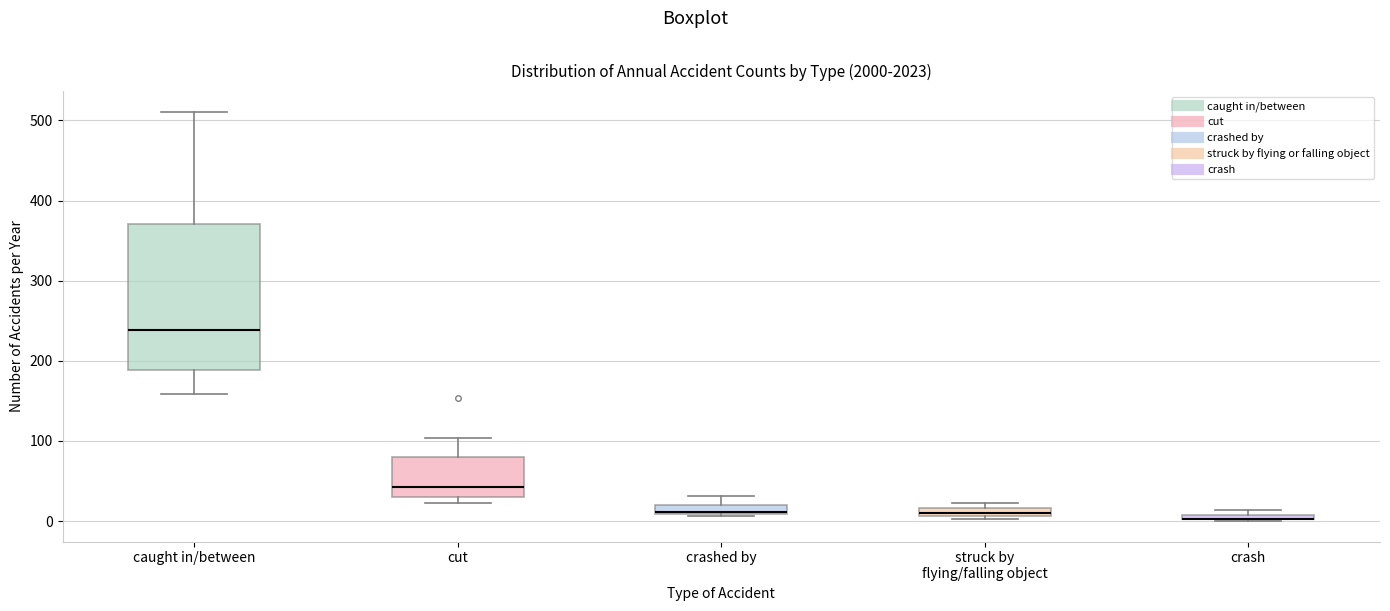

Comparing the boxes themselves (not the whiskers), which one is the tallest?

caught in/between